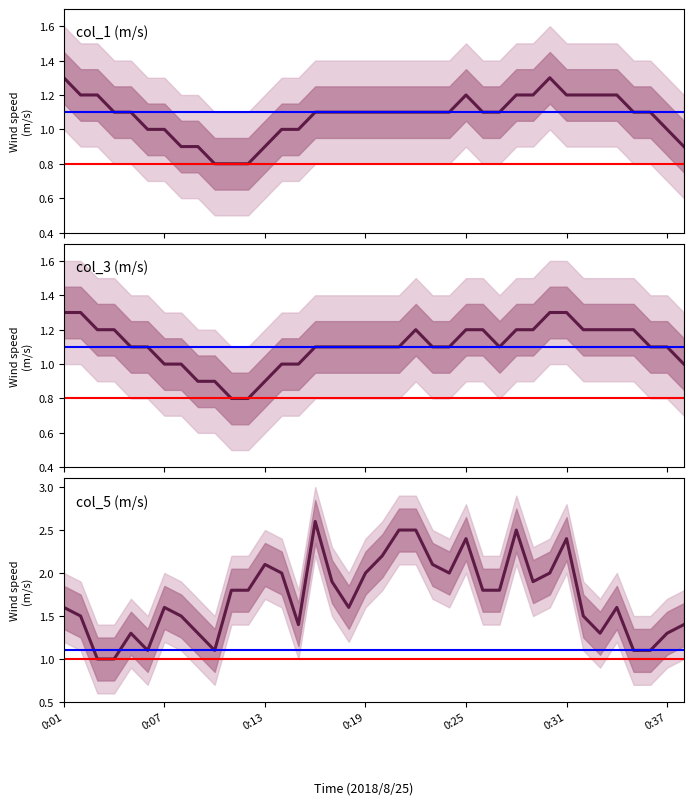

Where is col_3 nearest to the value 1?

0:07